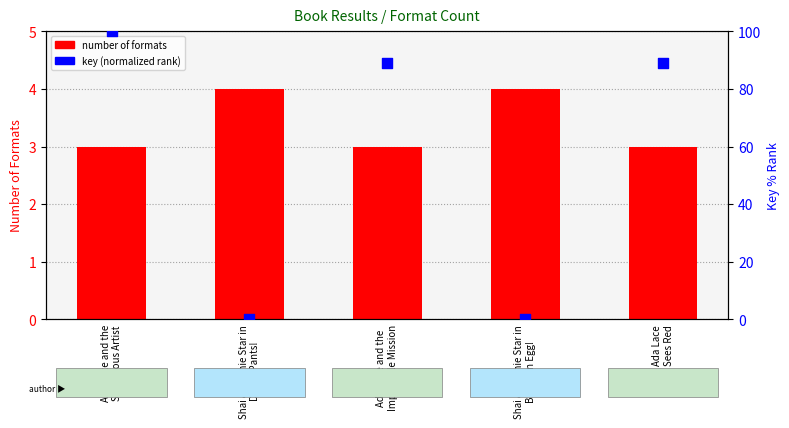

What are all the series names shown in the legend?

number of formats, key (normalized rank)